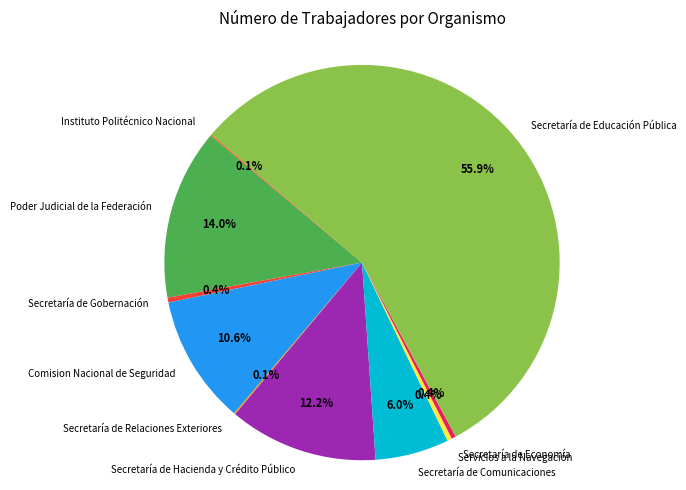

Which has a higher value, Secretaría de Educación Pública or Servicios a la Navegación?

Secretaría de Educación Pública